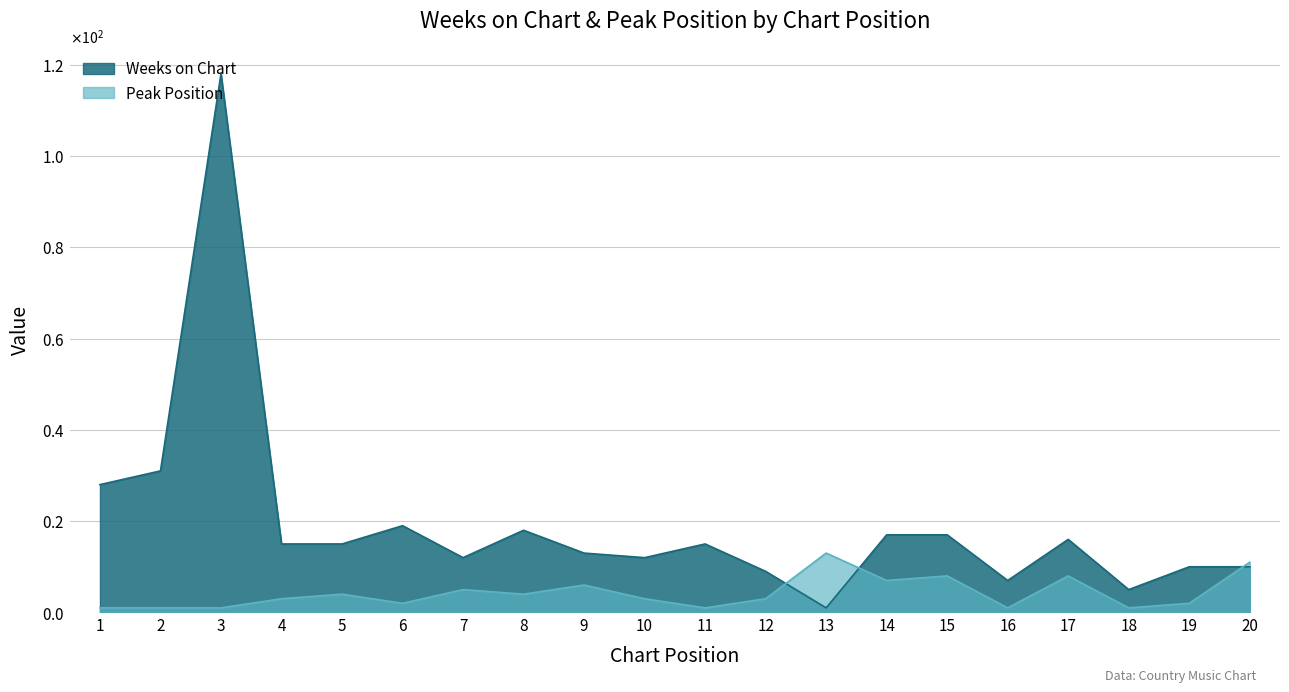

What is the value of the Weeks on Chart point at the 15th from the left?

17